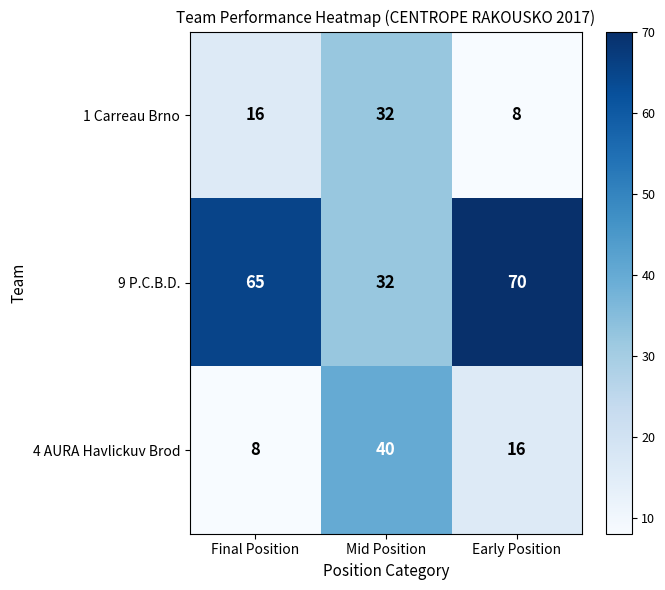

What is the difference between the 4 AURA Havlickuv Brod values at Mid Position and Final Position?

32